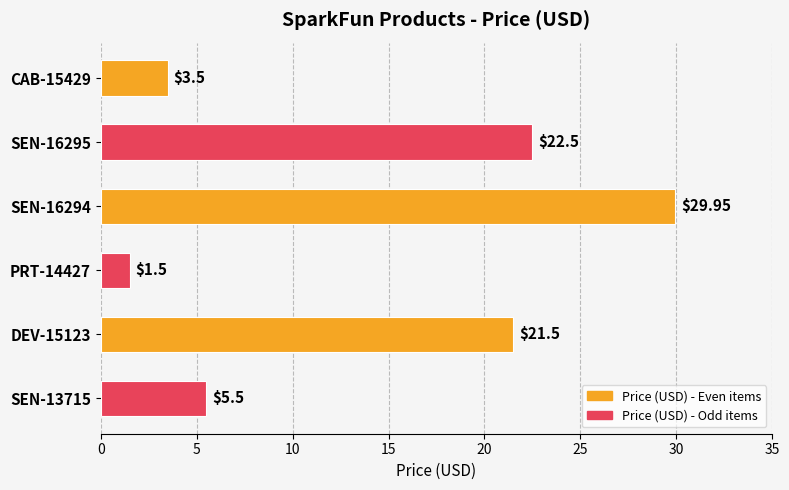

What is the difference between the values at SEN-13715 and SEN-16295?

17.0